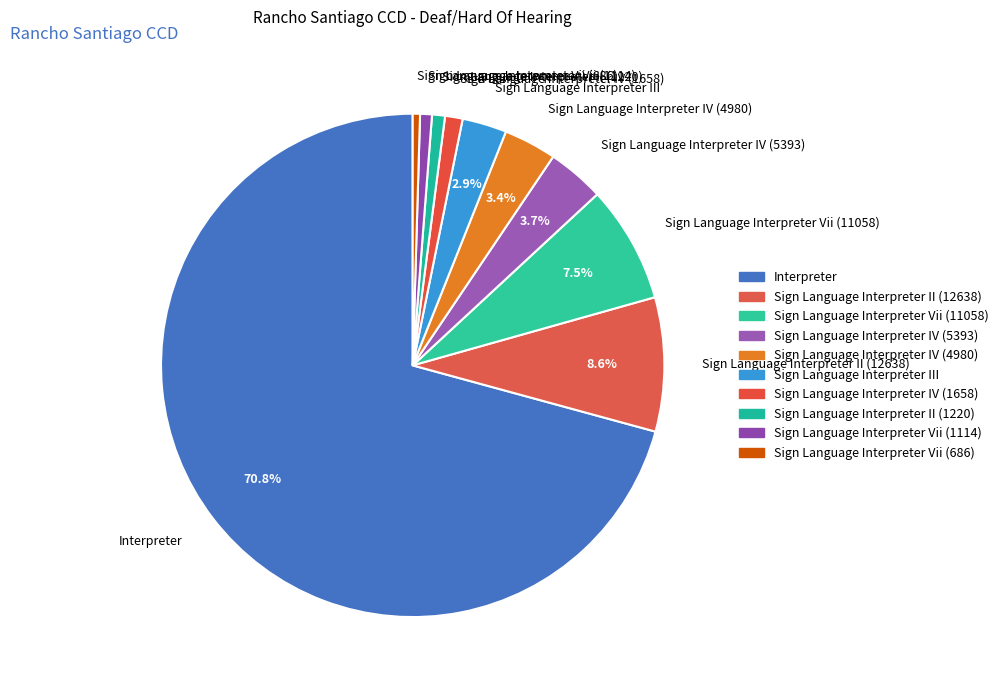

What is the largest slice in the pie chart?

Interpreter